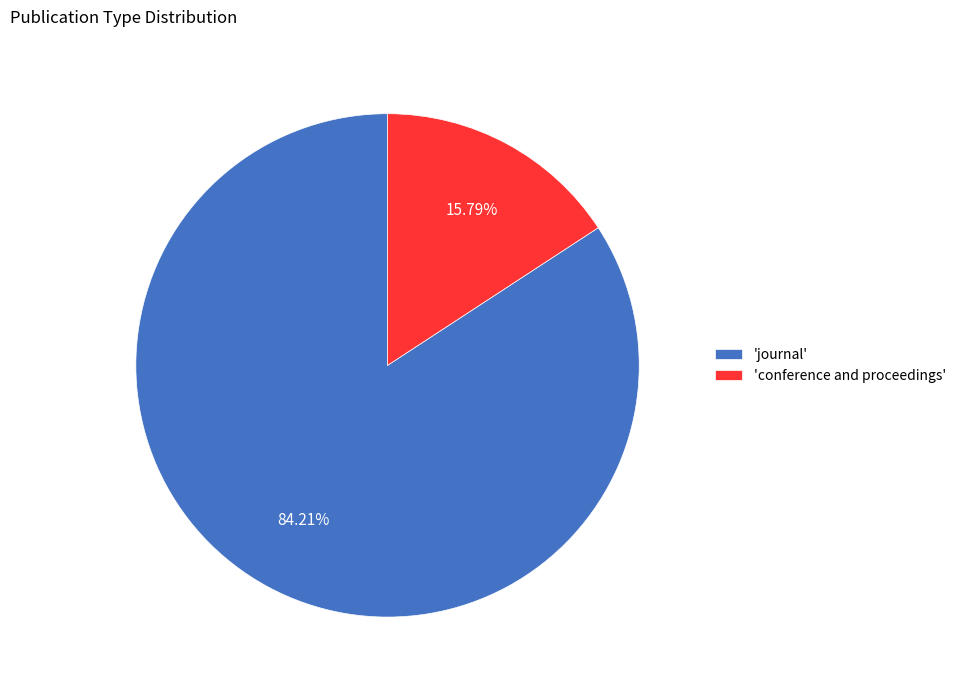

To the nearest percent, what is the difference between the largest and smallest slice percentages?

68%